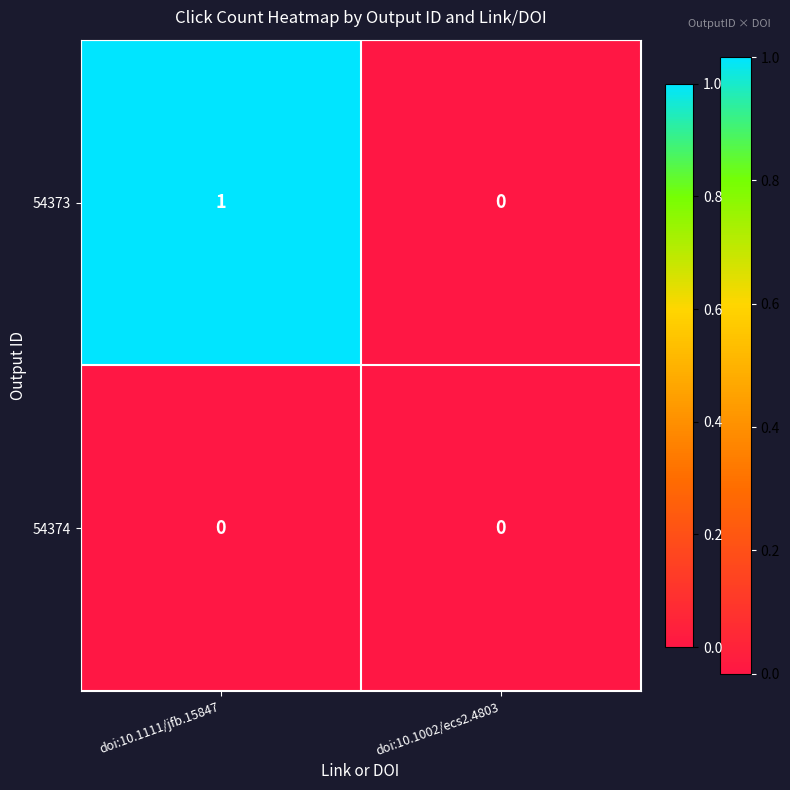

Rank the series by their maximum value, from lowest to highest.

54374, 54373